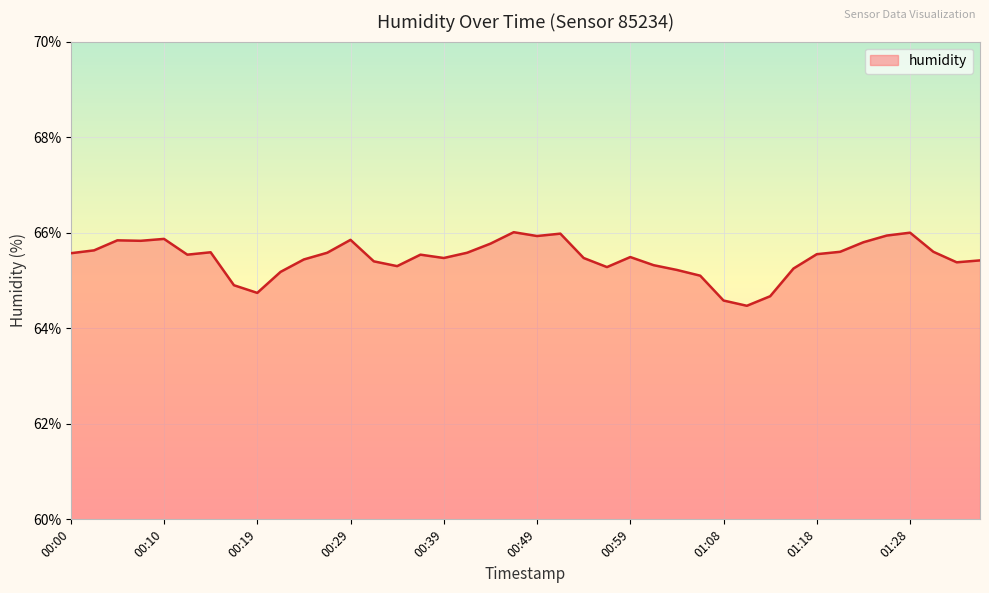

True or false: there are more than 0 points higher than both neighbors.

True